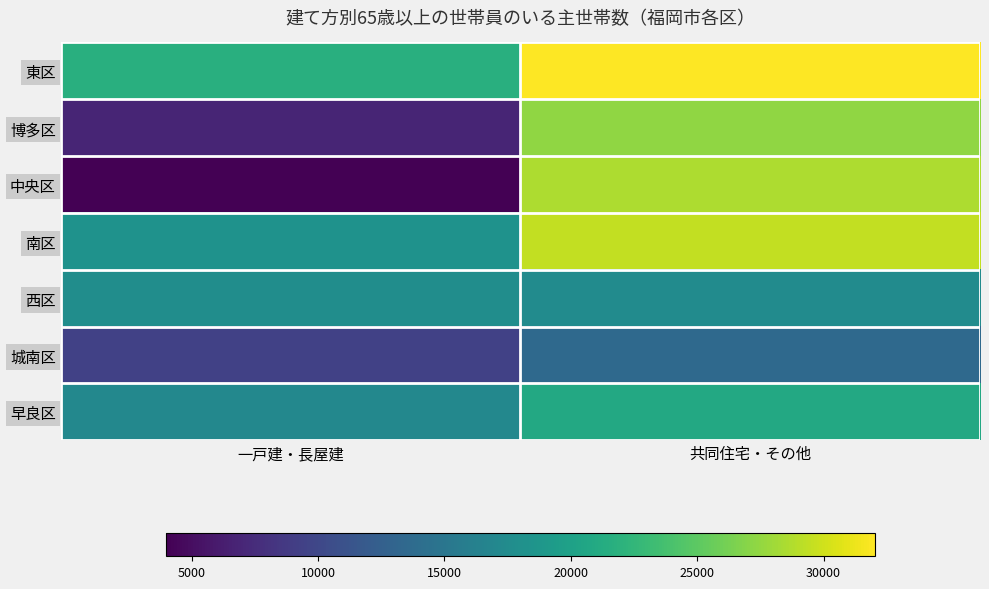

Which series has the largest range (max minus min)?

中央区